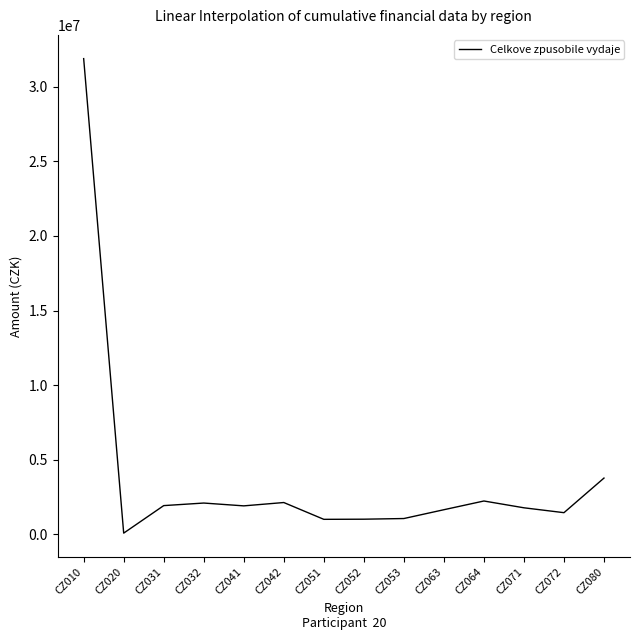

What is the difference between the maximum and minimum values?

31825467.6